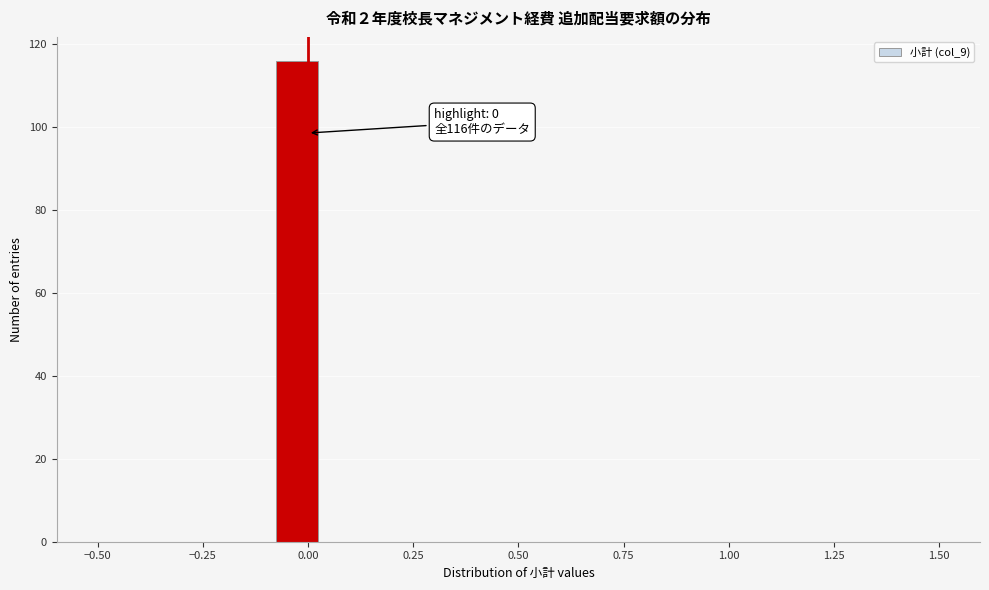

Around what value on the x-axis is the tallest bar? Give the approximate position of its centre, as read against the axis.

-0.05